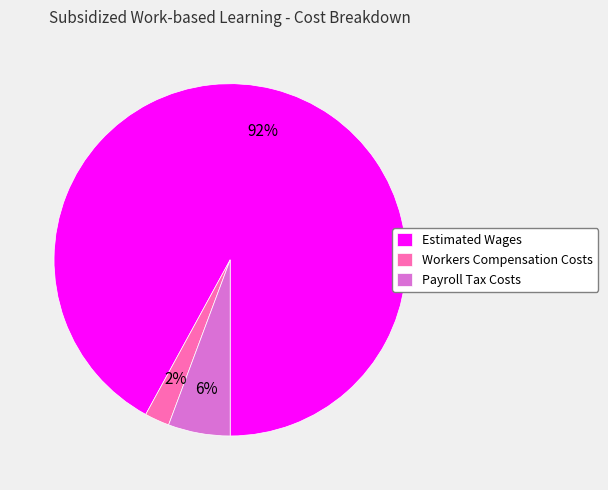

To the nearest percent, what percentage of the pie is Payroll Tax Costs?

6%